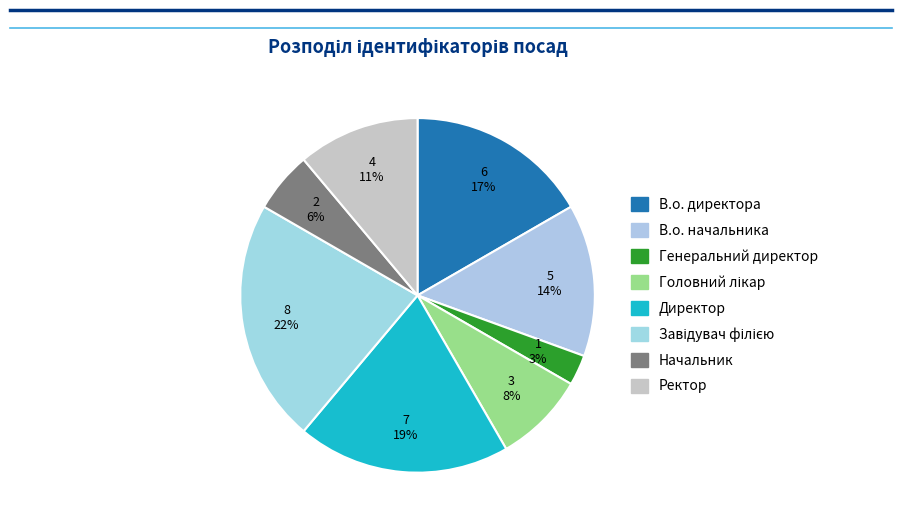

Rank the categories by value from highest to lowest.

Завідувач філією, Директор, В.о. директора, В.о. начальника, Ректор, Головний лікар, Начальник, Генеральний директор